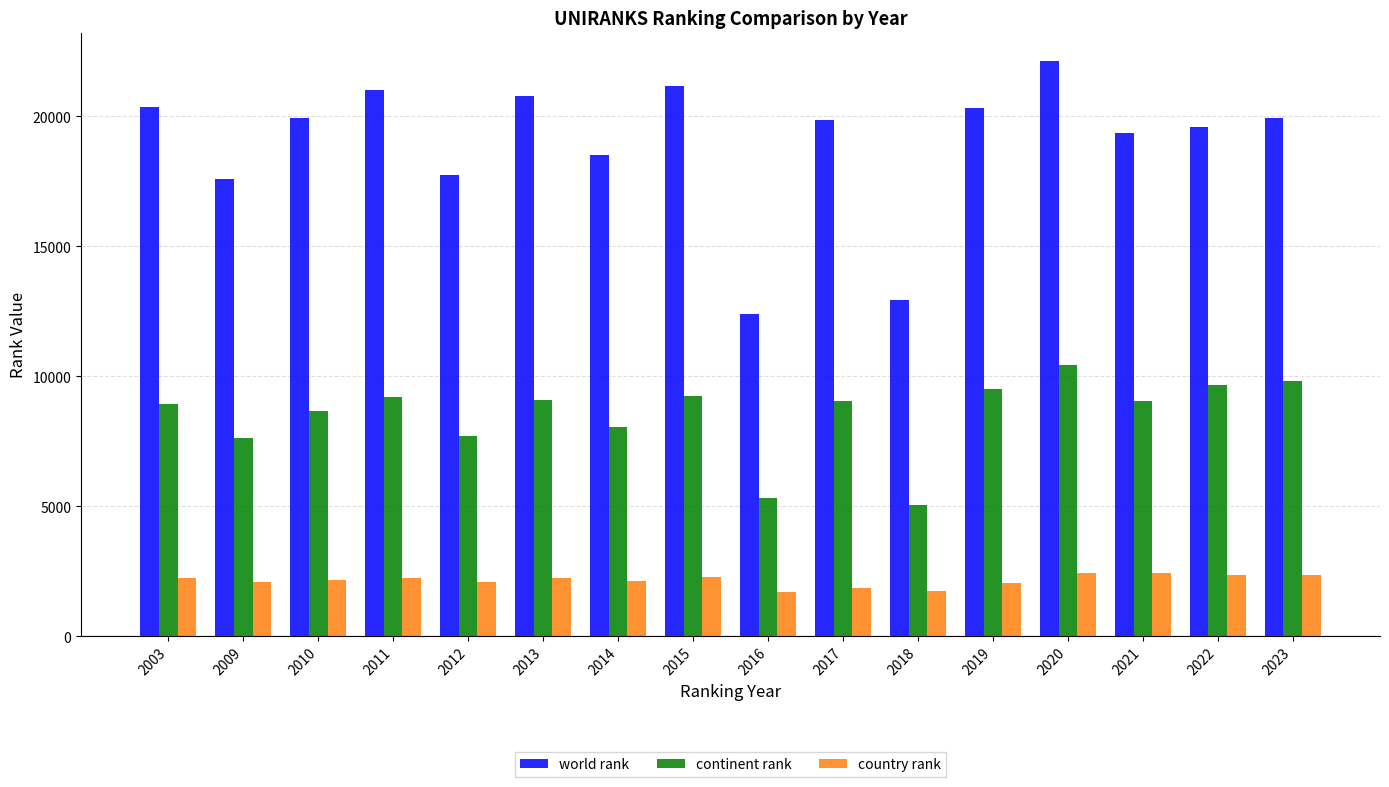

Read the country rank value at 2015.

2261